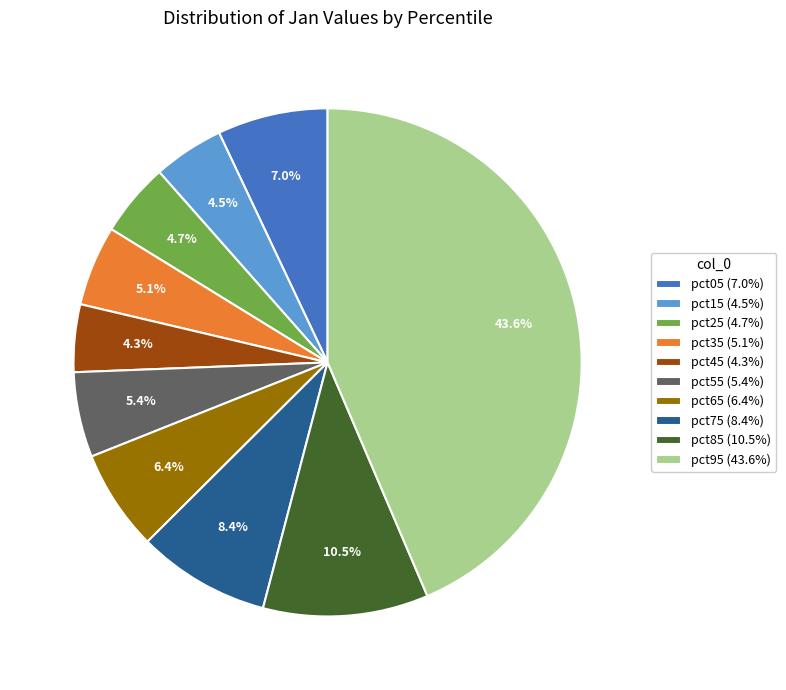

Combined, do pct45 and pct05 account for over 50%?

No